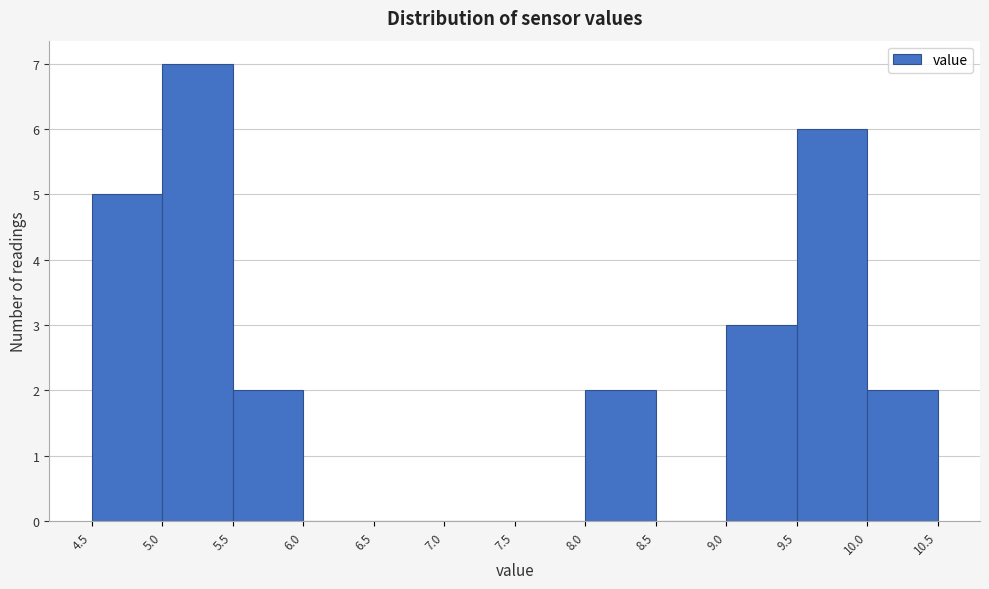

Which range on the x-axis has the tallest bar?

5.0 to 5.5